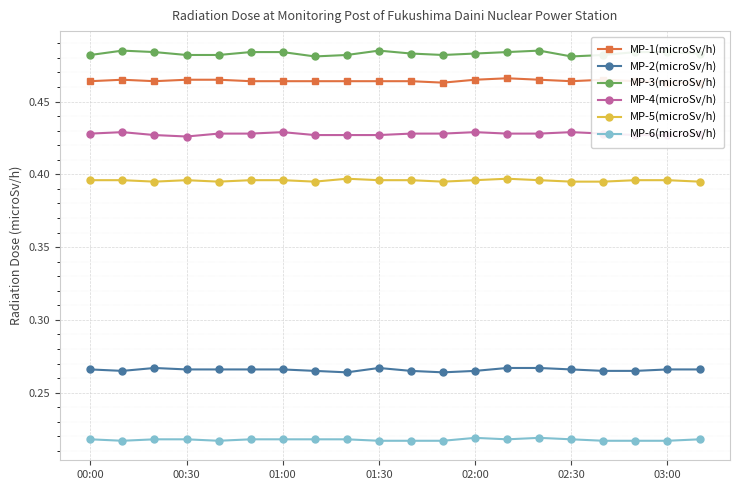

Count the MP-6(microSv/h) values in the range 0 to 1.

20